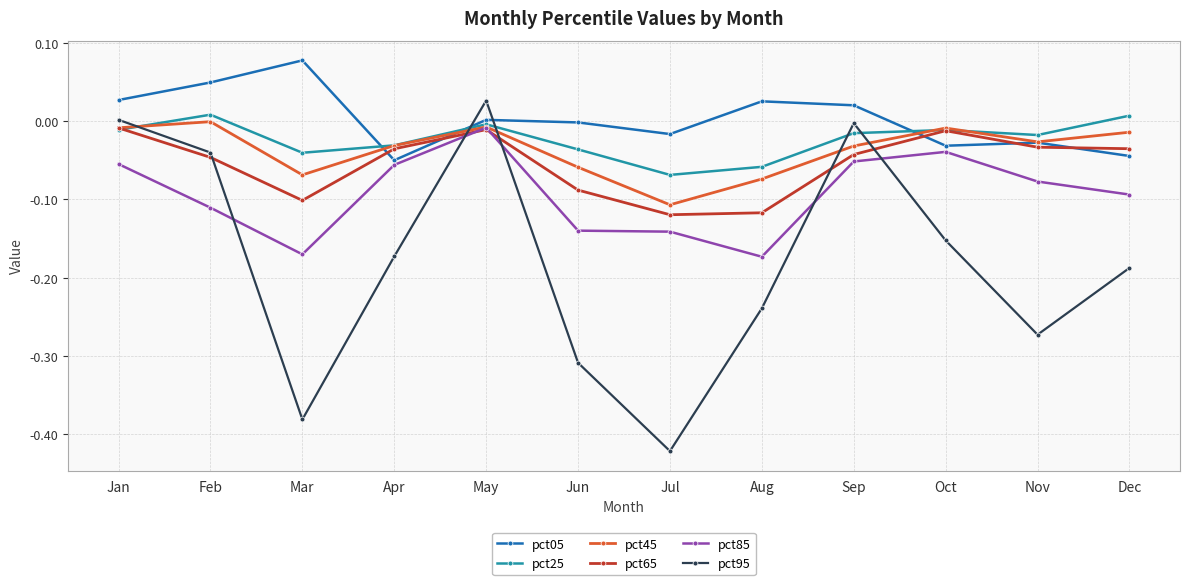

The value of pct45 at Oct is -0.0. True or false?

True